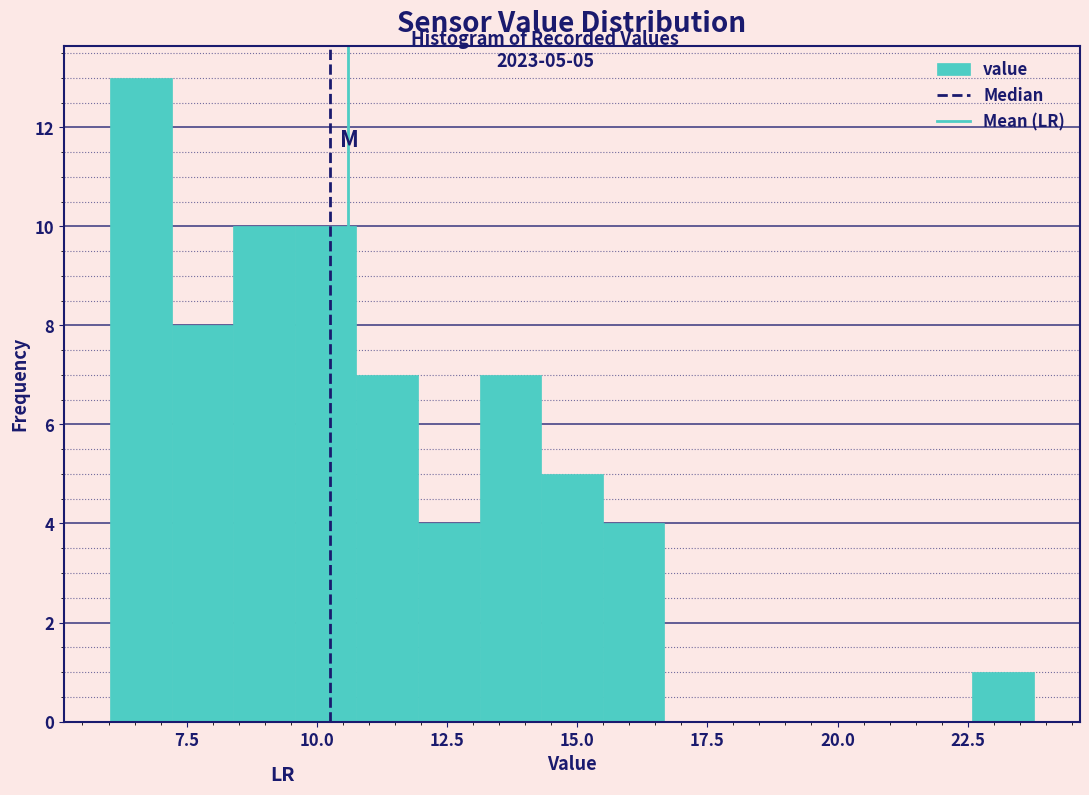

Read against the x-axis, roughly where is the centre of the tallest bar?

6.5